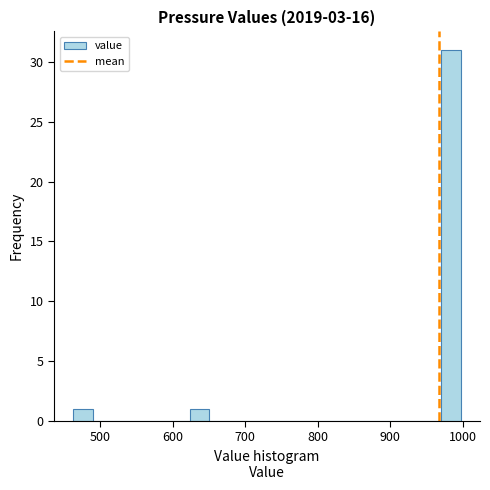

Read against the x-axis, roughly where is the centre of the tallest bar?

980